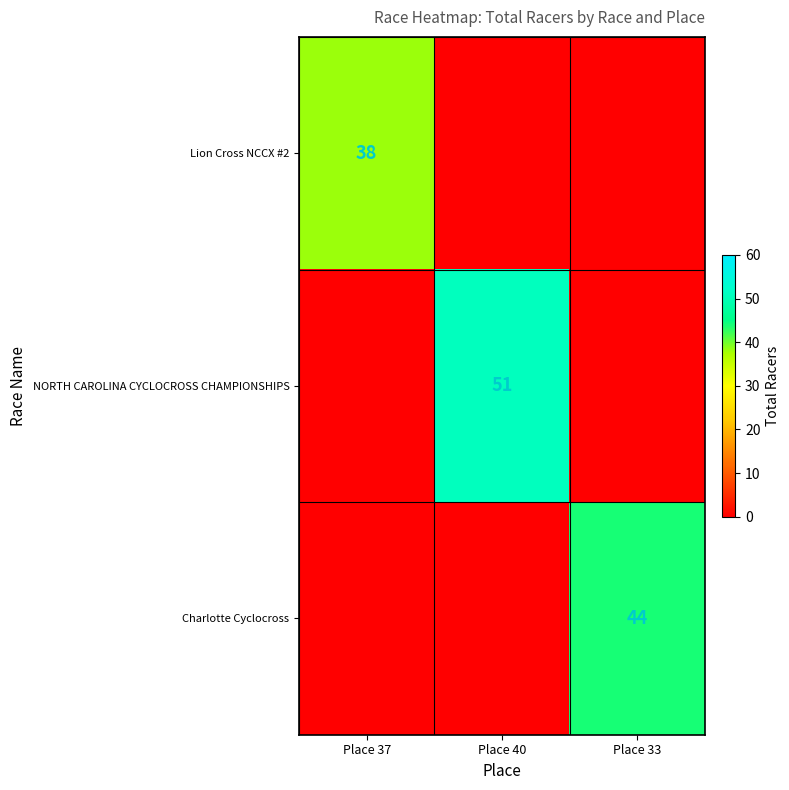

Is it true that Lion Cross NCCX #2 equals 38 at Place 37?

True